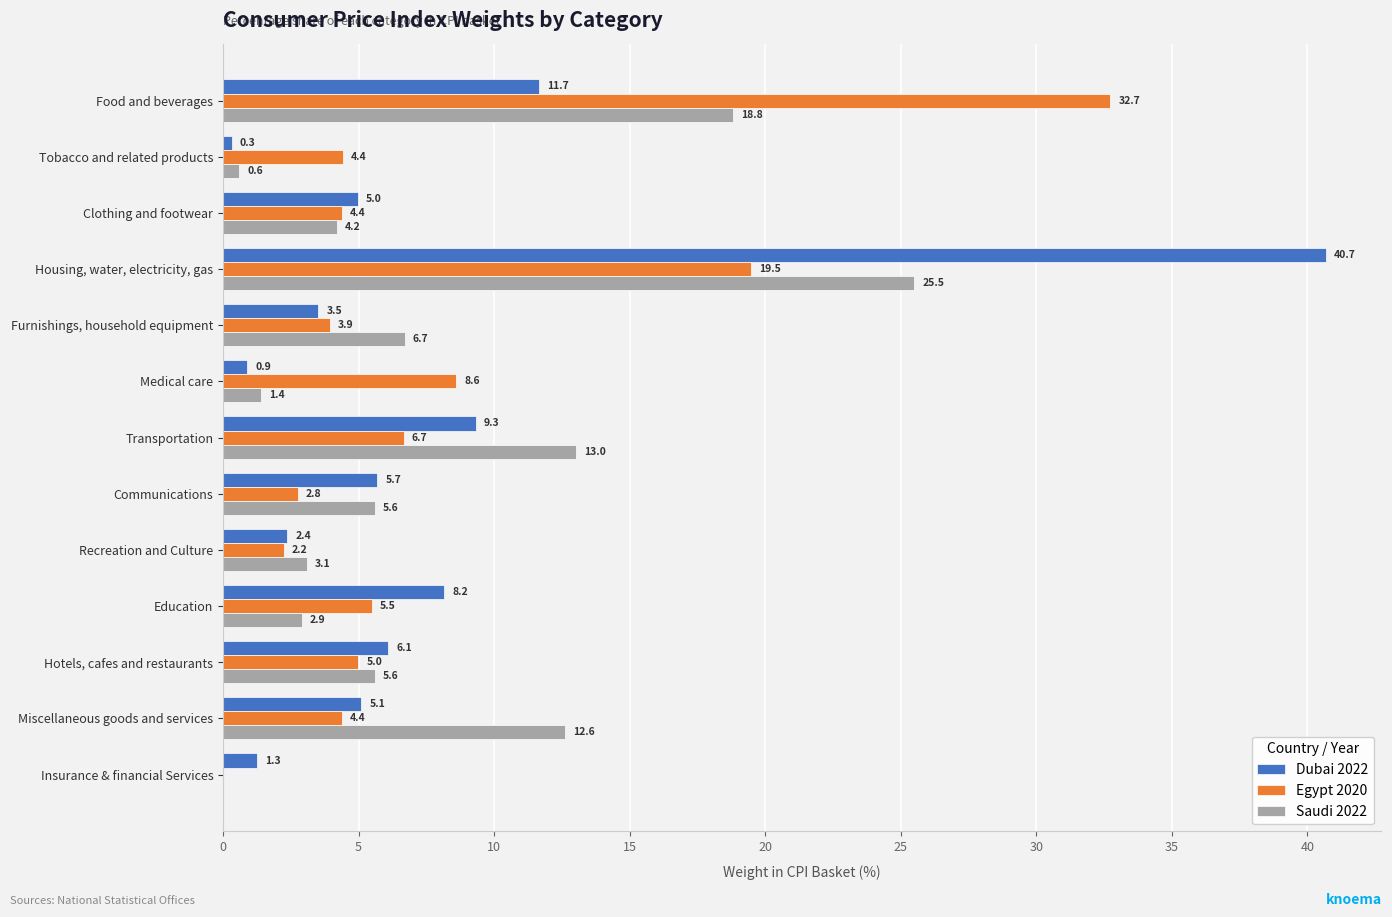

Which series changed the most between Clothing and footwear and Furnishings, household equipment?

Saudi 2022